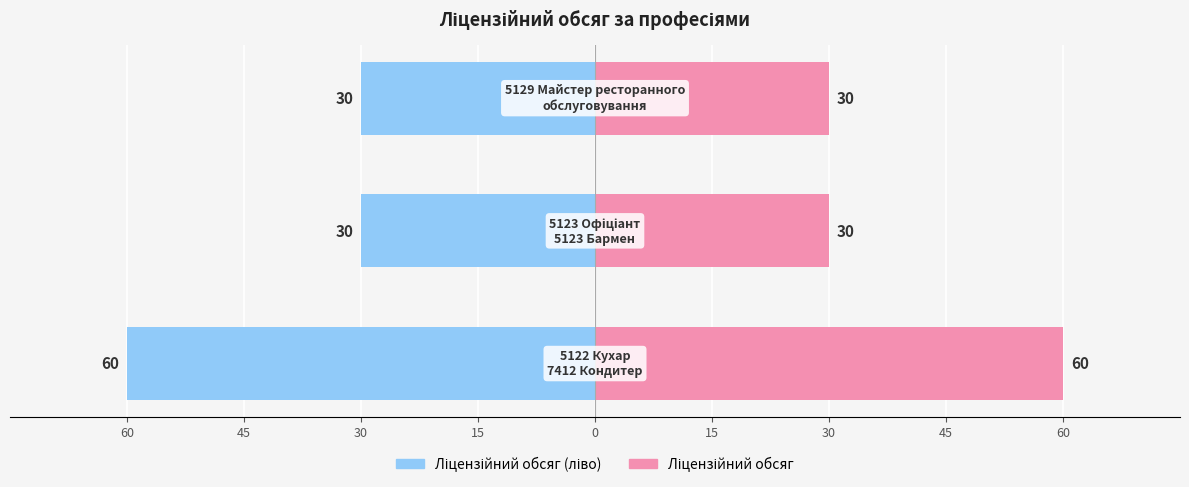

Which series has the widest spread of values?

Ліцензійний обсяг (ліво)